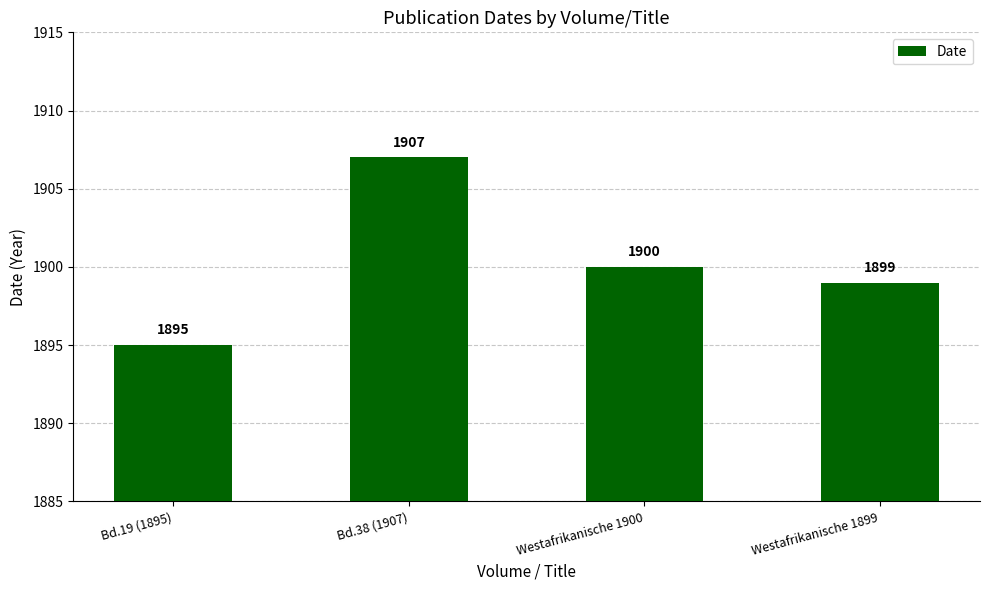

What position from the left is Bd.19 (1895)?

1